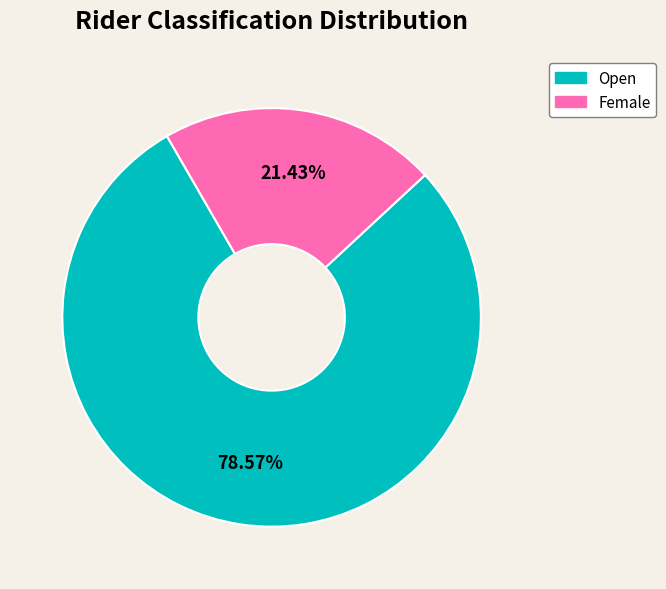

What percentage is the Female slice, to the nearest percent?

21%